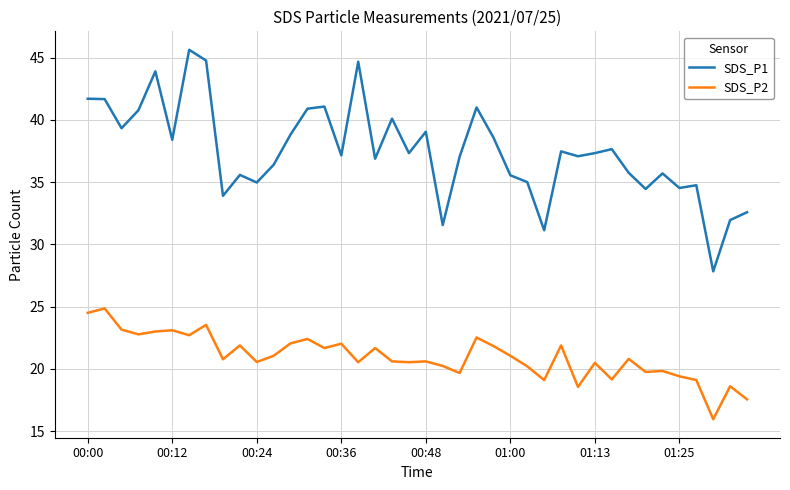

Which series has the largest total across all categories?

SDS_P1